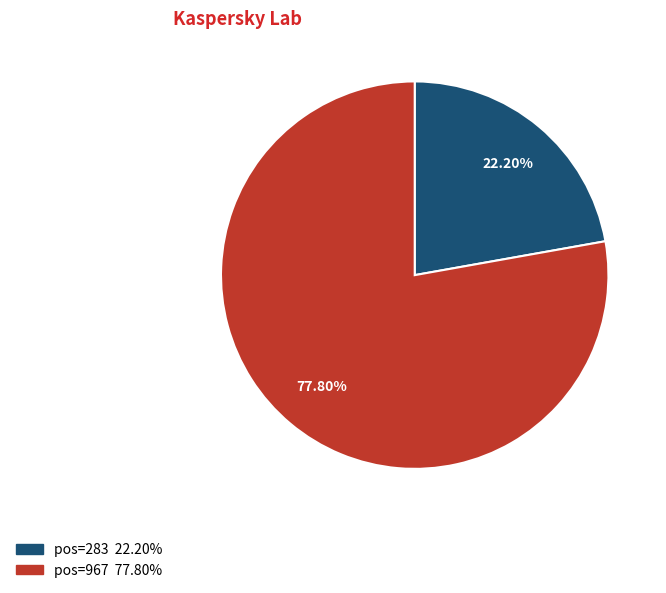

Is there a majority slice in this chart?

Yes